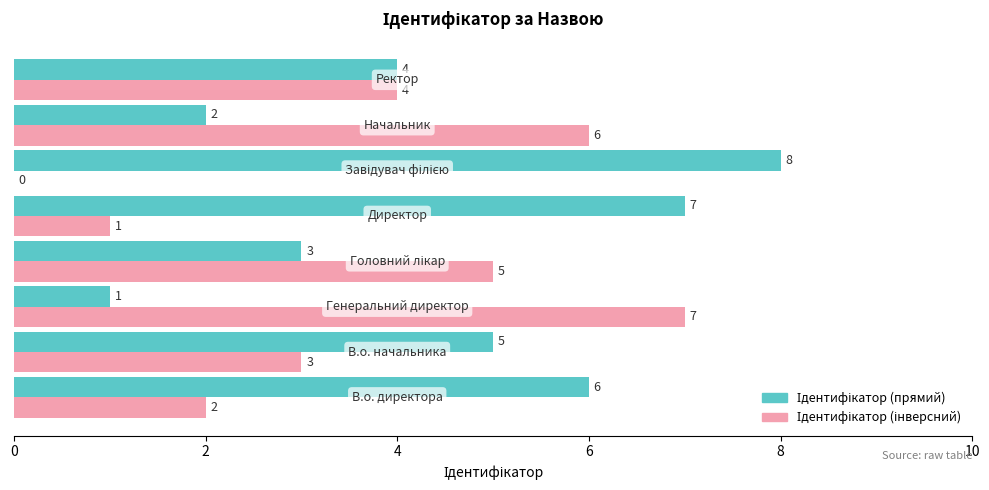

What is the maximum value shown in the chart?

8